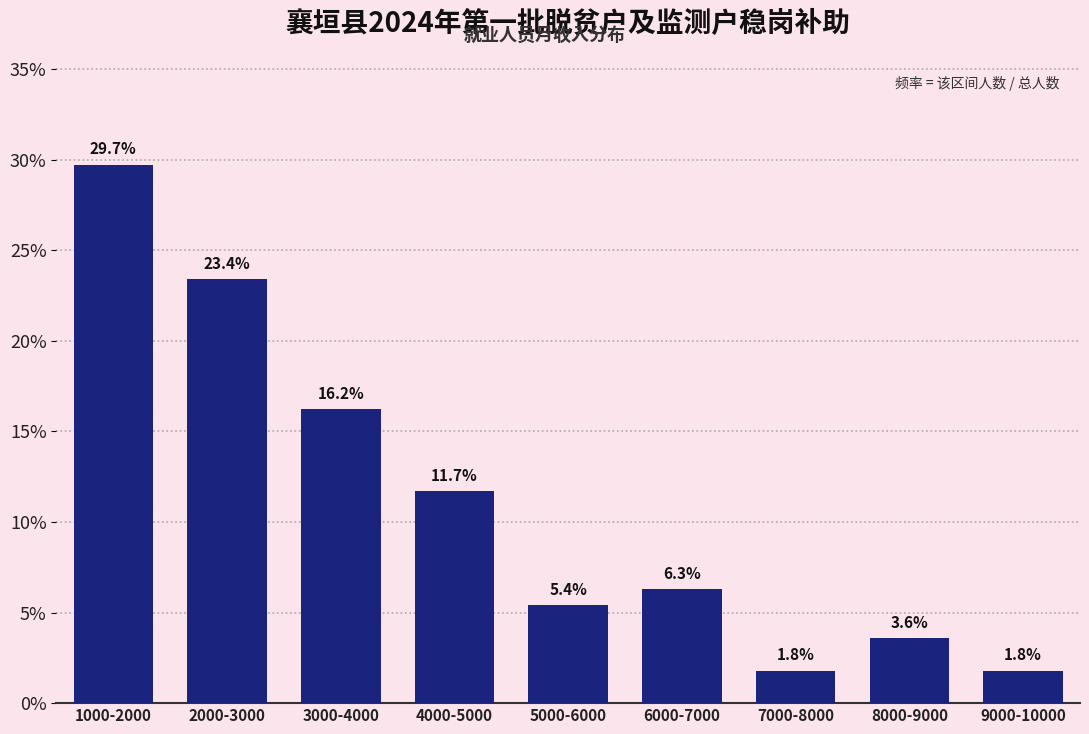

Reading right to left, what are all the values shown in this chart?

9000-10000=1.8	8000-9000=3.6	7000-8000=1.8	6000-7000=6.3	5000-6000=5.4	4000-5000=11.7	3000-4000=16.2	2000-3000=23.4	1000-2000=29.7